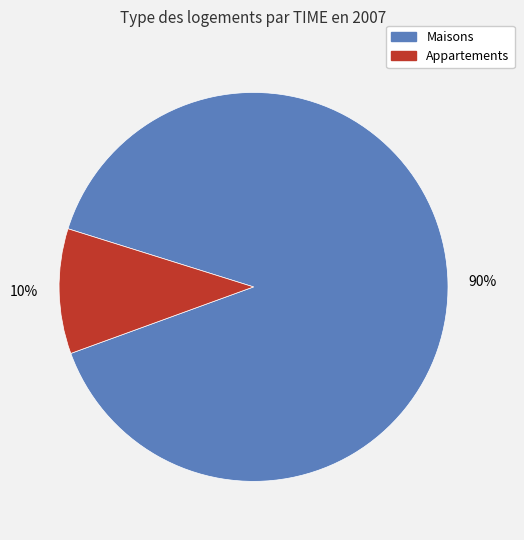

To the nearest percent, what is the combined percentage of Maisons and Appartements?

100%